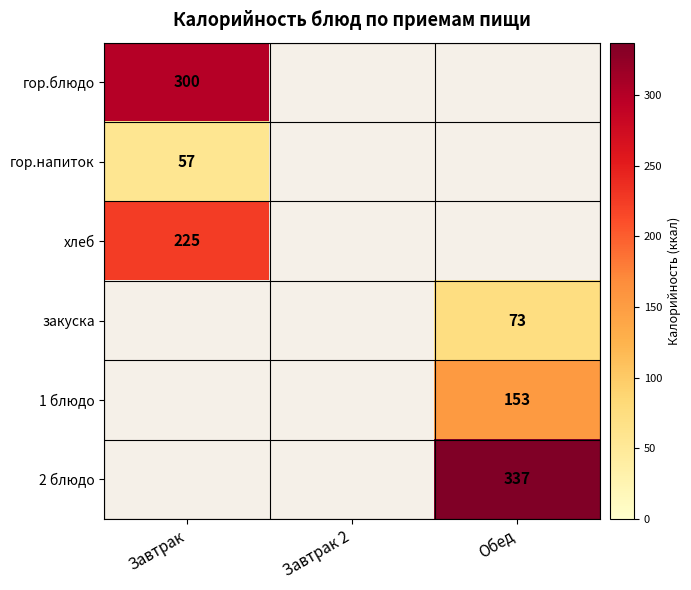

The 2 блюдо series shows 464 at Обед. True or false?

False